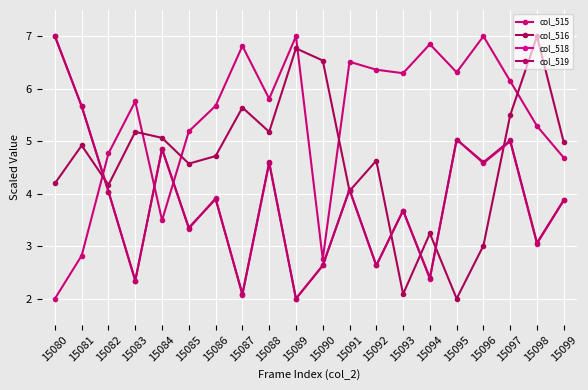

How many lines are shown in the chart?

4